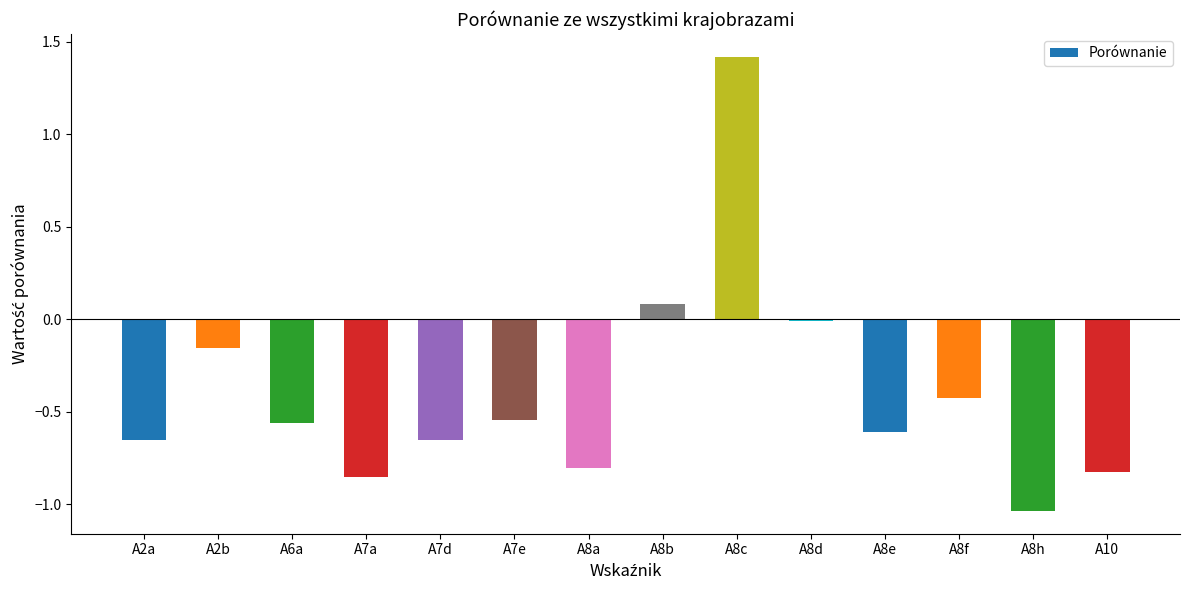

Is it true that the value at A7e is -0.2?

False